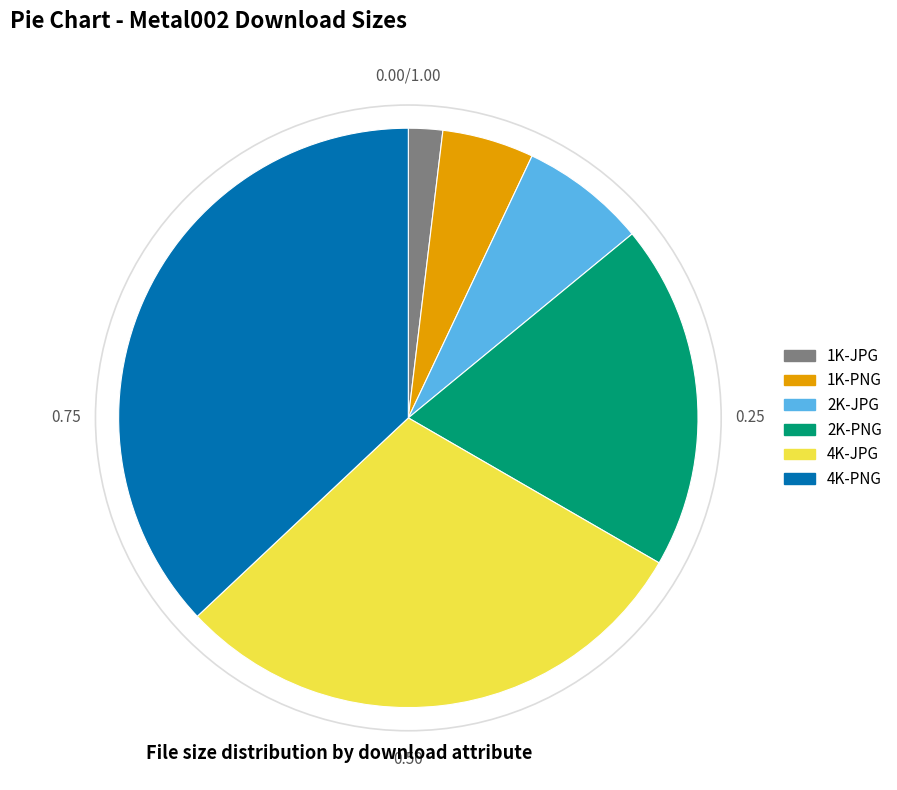

How many slices are in this pie chart?

6